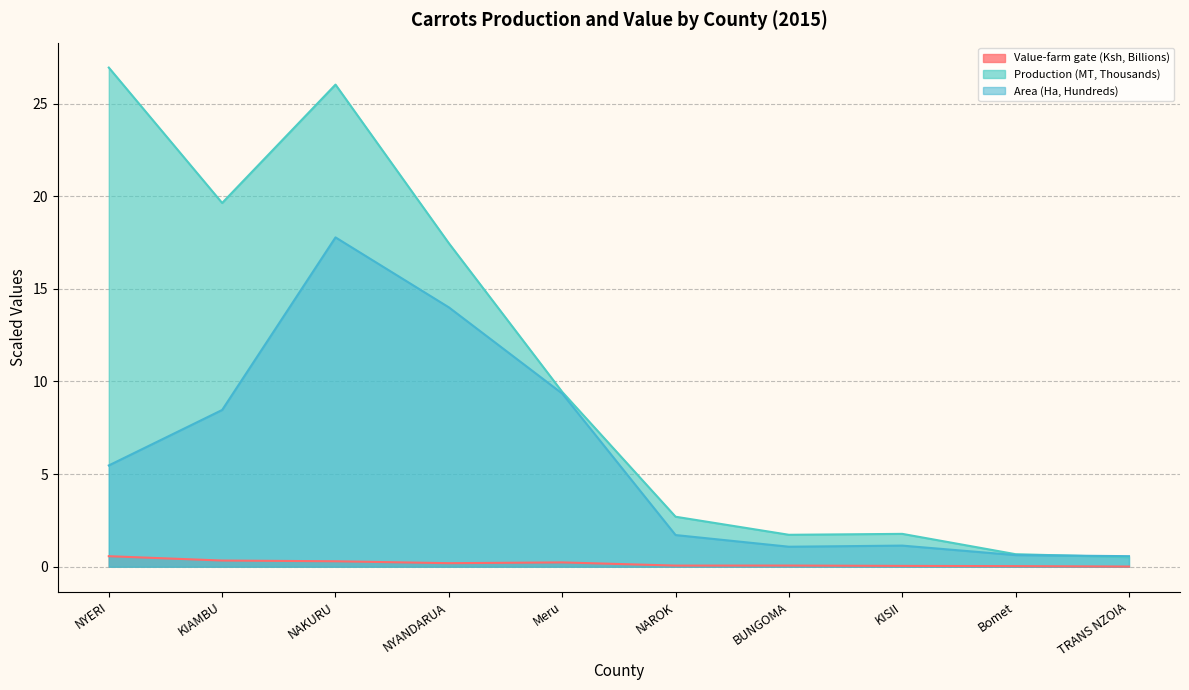

Reading left to right, list all the values displayed in this chart.

Value-farm gate (Ksh): 0.6	0.3	0.3	0.2	0.2	0.1	0.1	0.0	0.0	0.0
Production (MT): 26.9	19.6	26.0	17.5	9.4	2.7	1.7	1.8	0.7	0.5
Area (Ha): 5.5	8.5	17.8	14.0	9.3	1.7	1.1	1.1	0.6	0.6